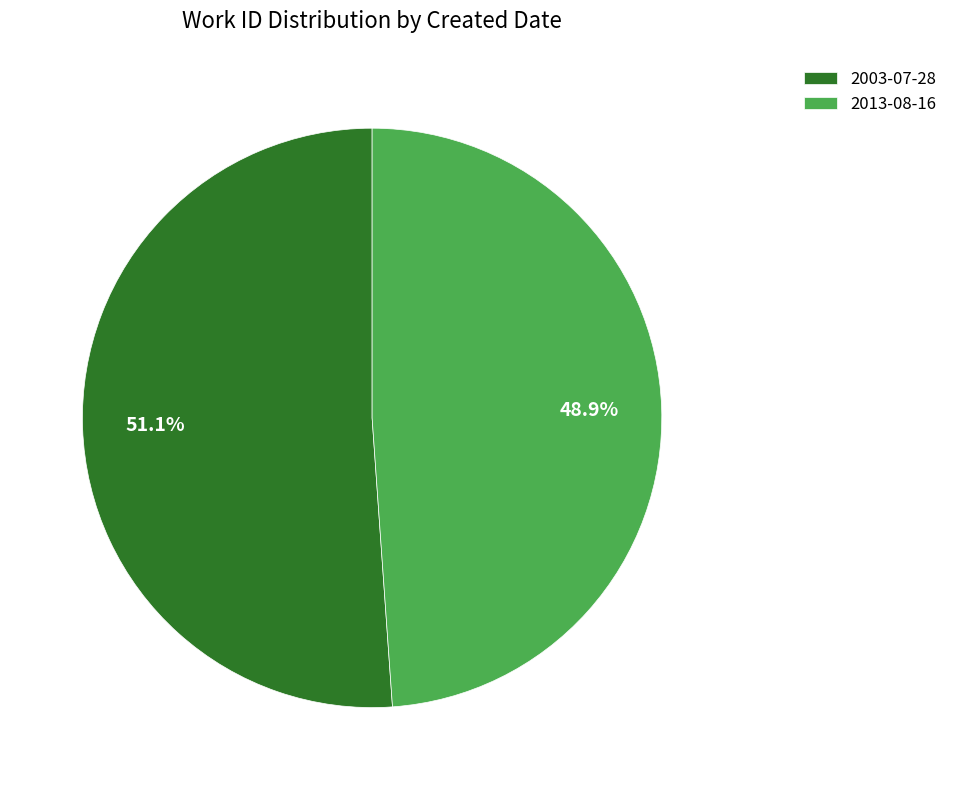

Is there a majority slice in this chart?

Yes